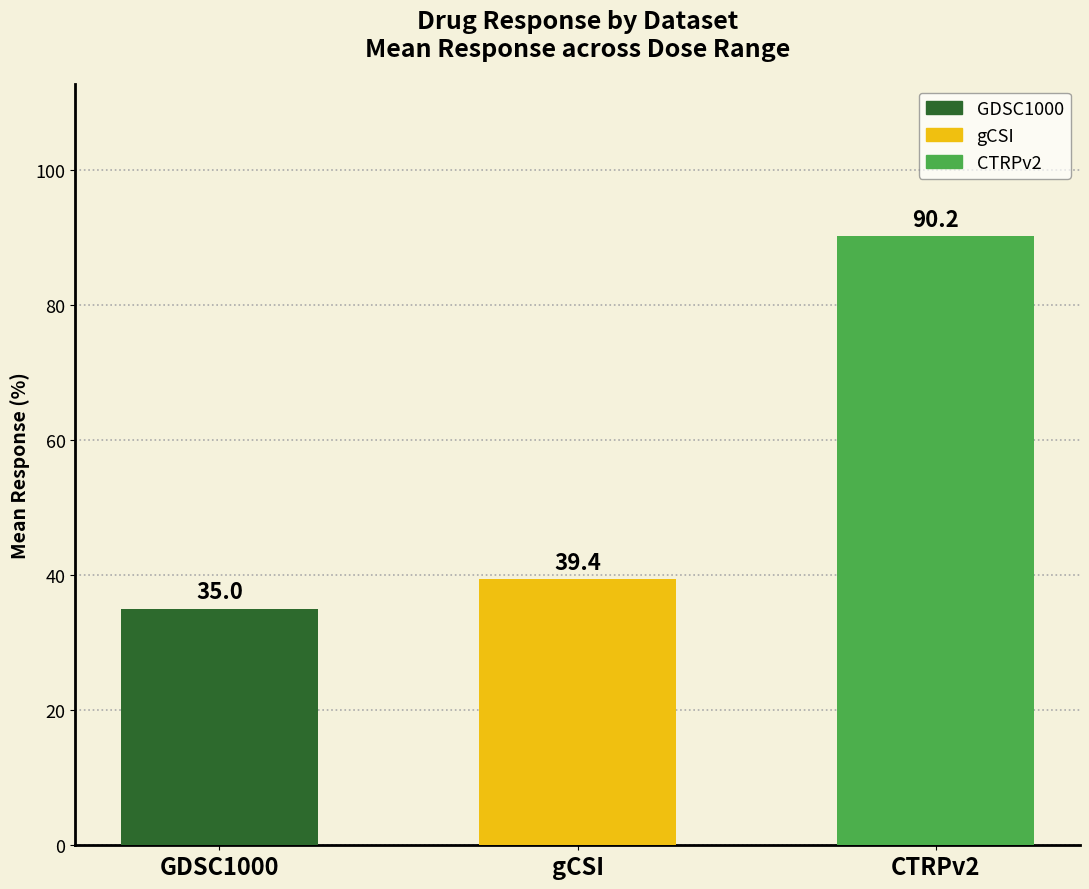

What is the change in value from GDSC1000 to CTRPv2?

+55.2